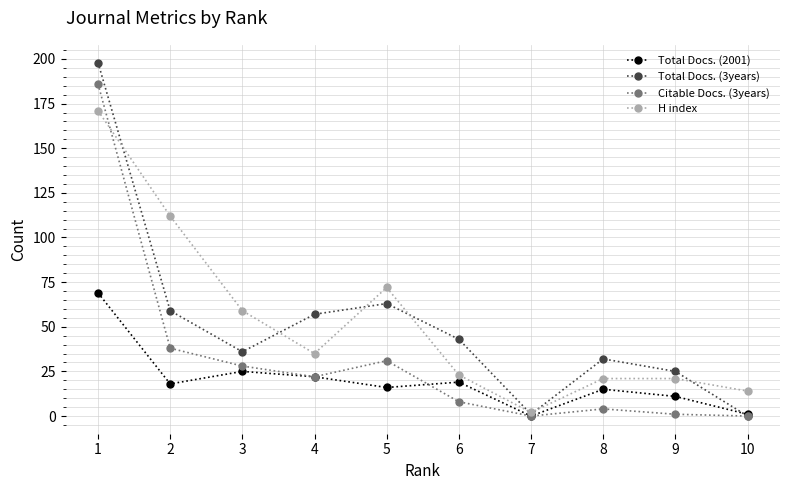

At which label does H index first exceed 35?

1